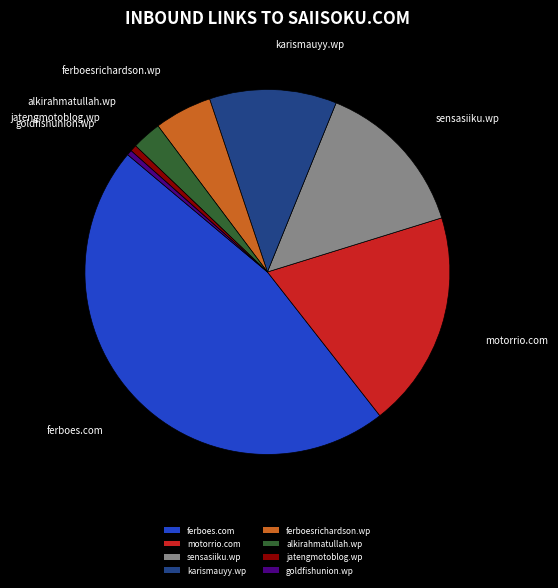

Is the sum of ferboes.com and karismauyy.wp greater than half?

Yes